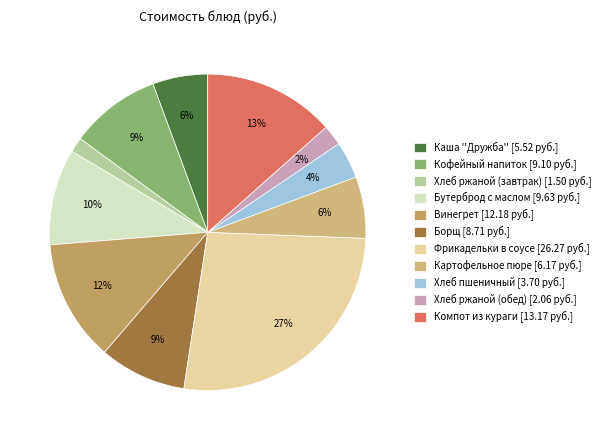

To the nearest percent, what portion does Каша ''Дружба'' represent?

6%